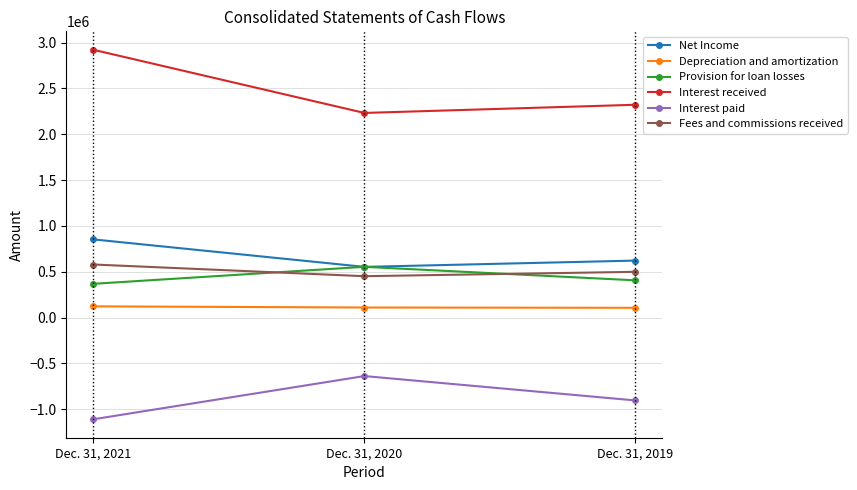

How many values in the Interest received series are below 2321381?

1